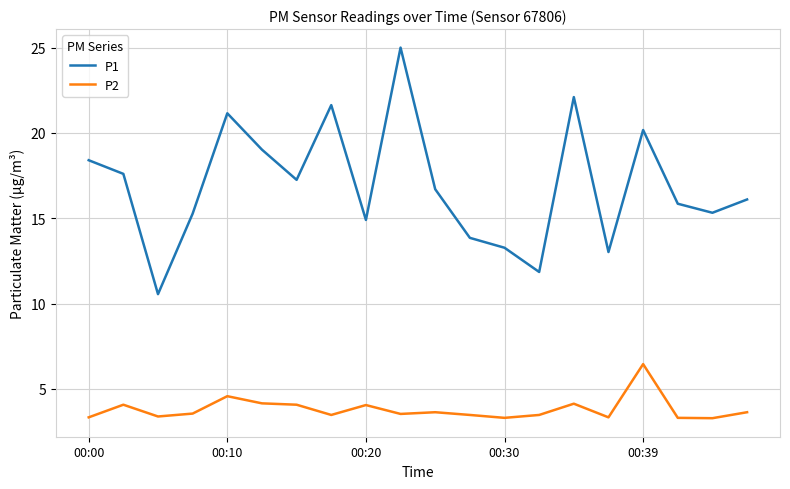

Which series has the largest range (max minus min)?

P1